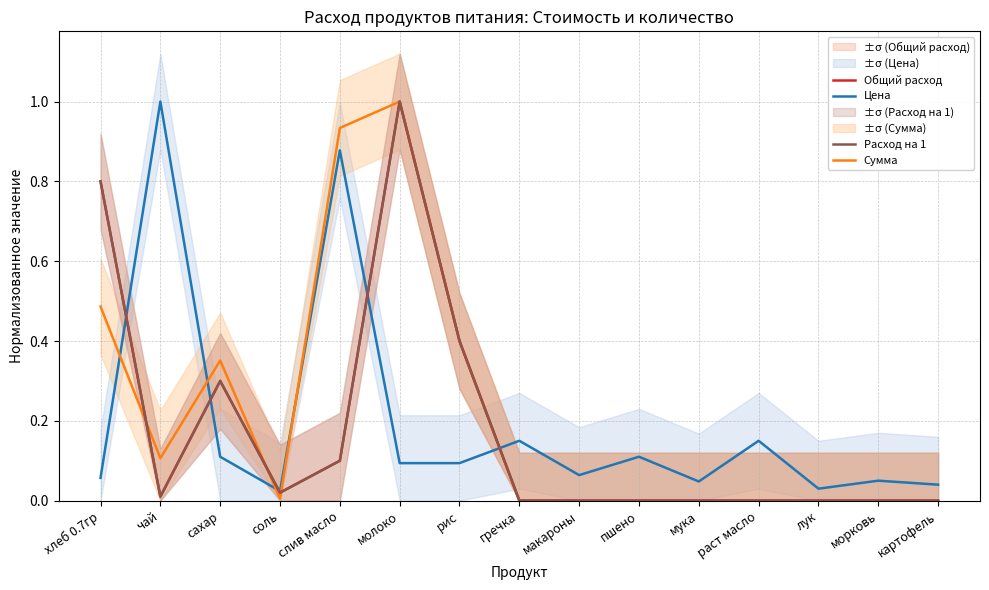

List the labels in order of Сумма value, smallest first.

гречка, макароны, пшено, мука, раст масло, лук, морковь, картофель, соль, чай, сахар, рис, хлеб 0.7гр, слив масло, молоко